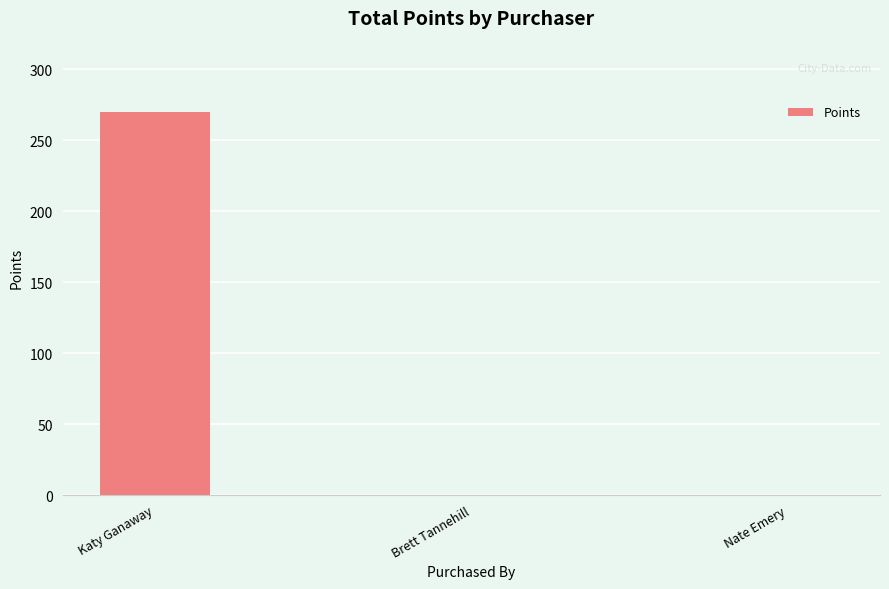

What is the change in value from Katy Ganaway to Brett Tannehill?

-270